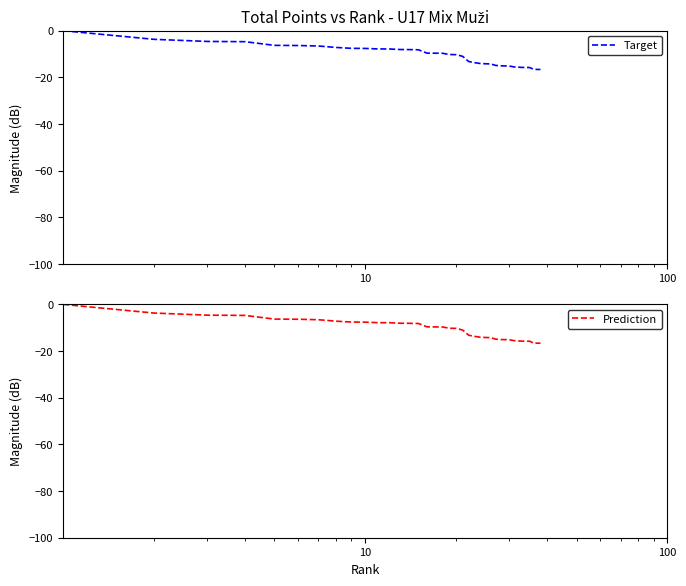

True or false: Target and Prediction intersect in this chart.

False